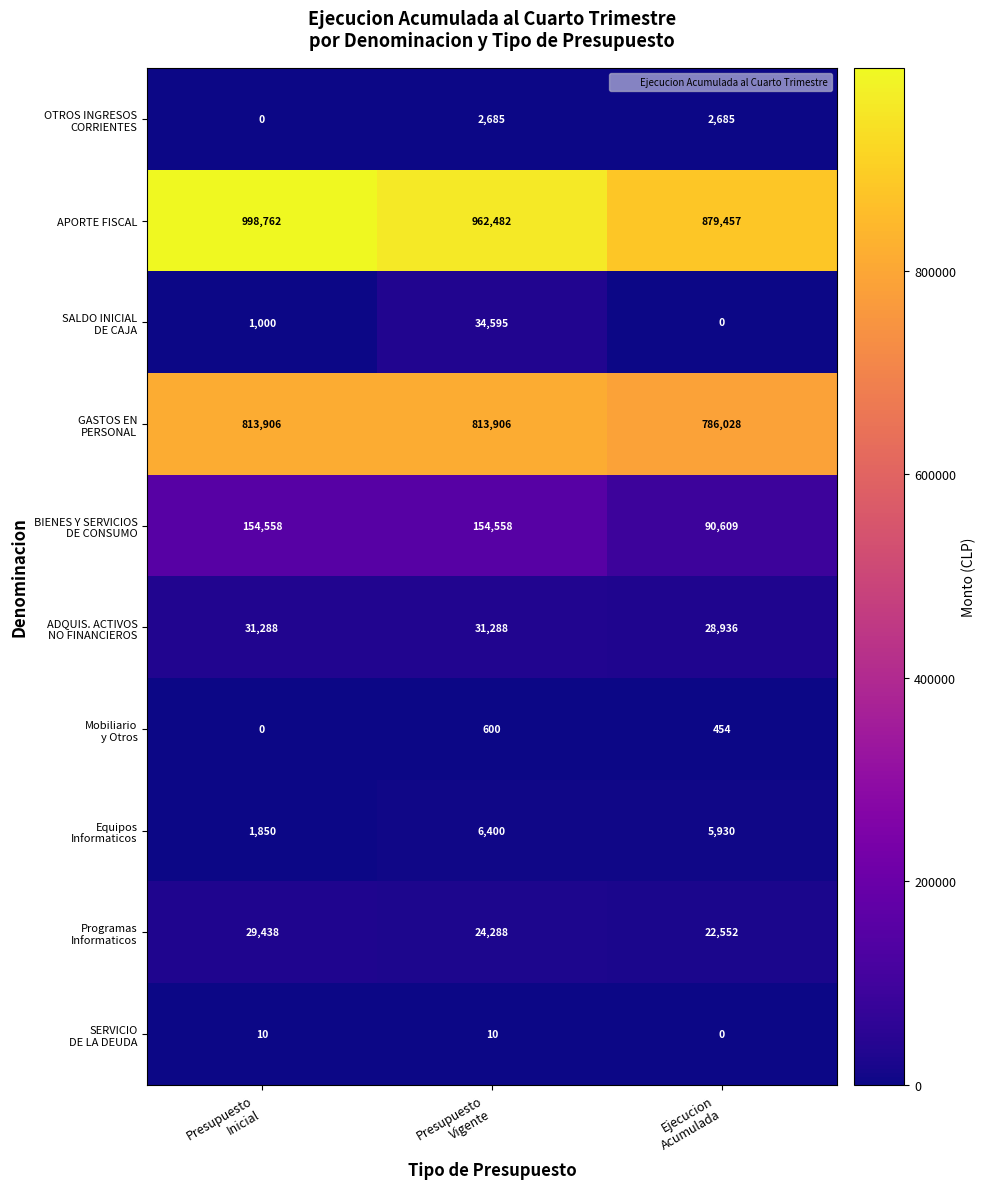

Which series has the largest range (max minus min)?

APORTE FISCAL